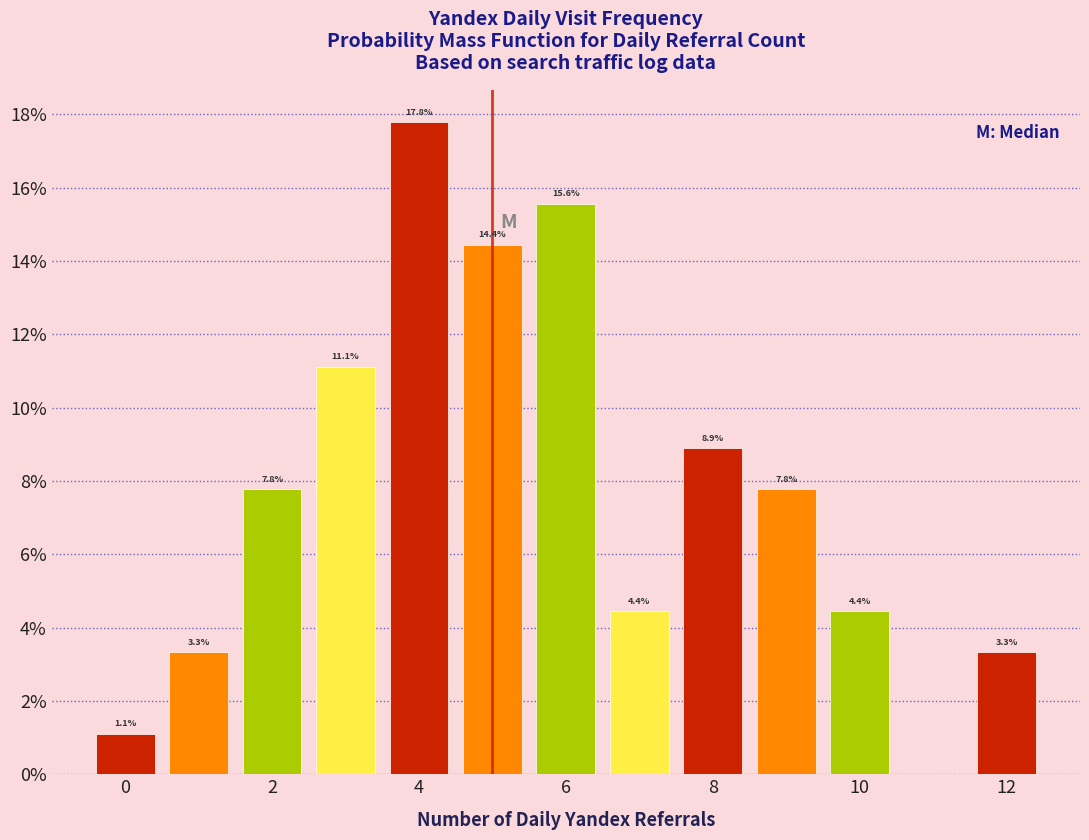

Over which range of the x-axis is the bar tallest?

3.5 to 4.5